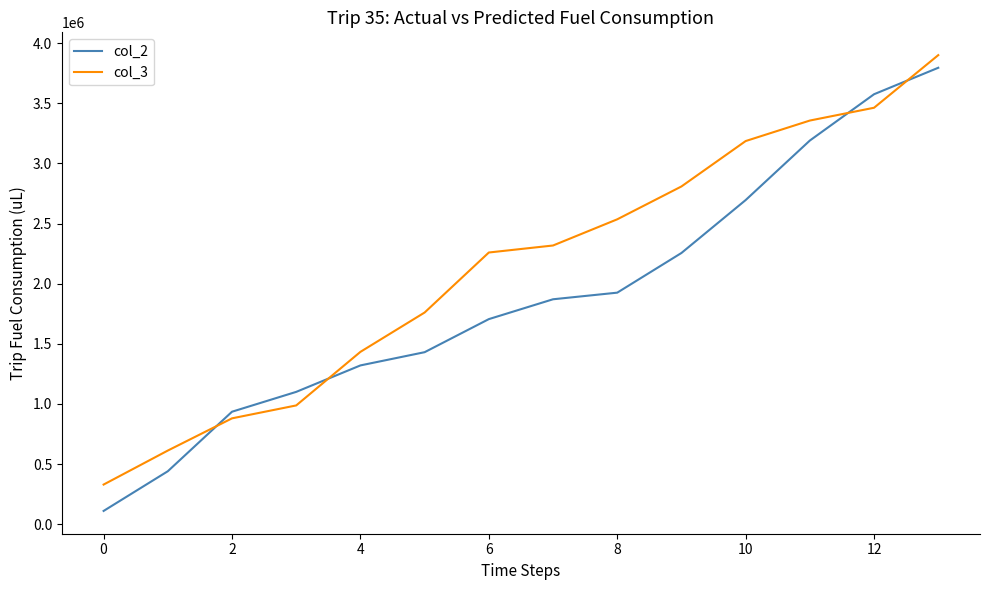

Which series has the largest total across all categories?

col_3